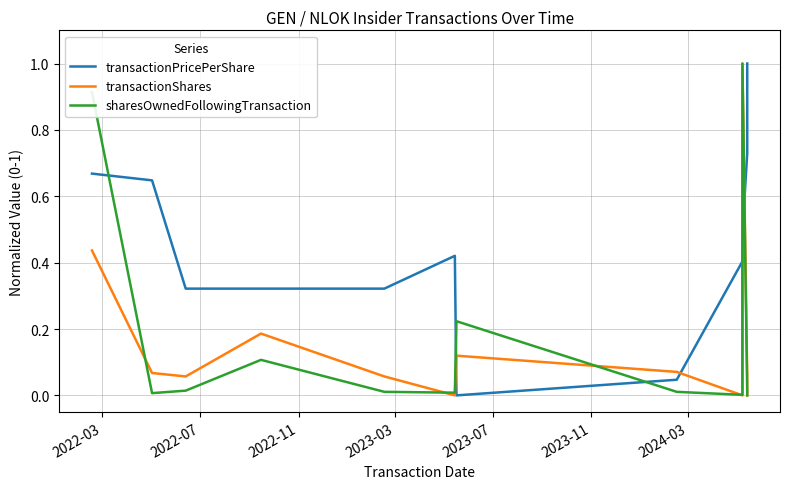

Reading right to left, list all the values displayed in this chart.

transactionPricePerShare: 1.0	0.7	0.5	0.5	0.4	0.0	0.0	0.4	0.3	0.3	0.3	0.6	0.7
transactionShares: 0.0	0.1	1.0	0.2	0.0	0.1	0.1	0.0	0.1	0.2	0.1	0.1	0.4
sharesOwnedFollowingTransaction: 0.0	0.0	1.0	0.2	0.0	0.0	0.2	0.0	0.0	0.1	0.0	0.0	0.9